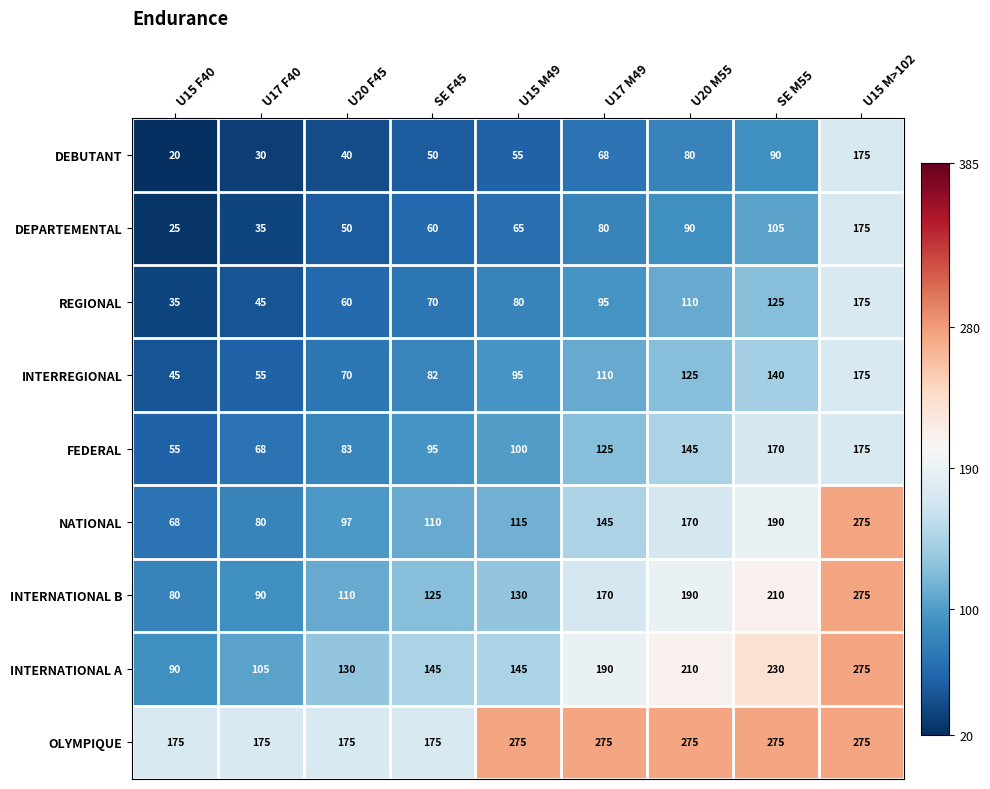

Read the OLYMPIQUE value at U17 F40.

175